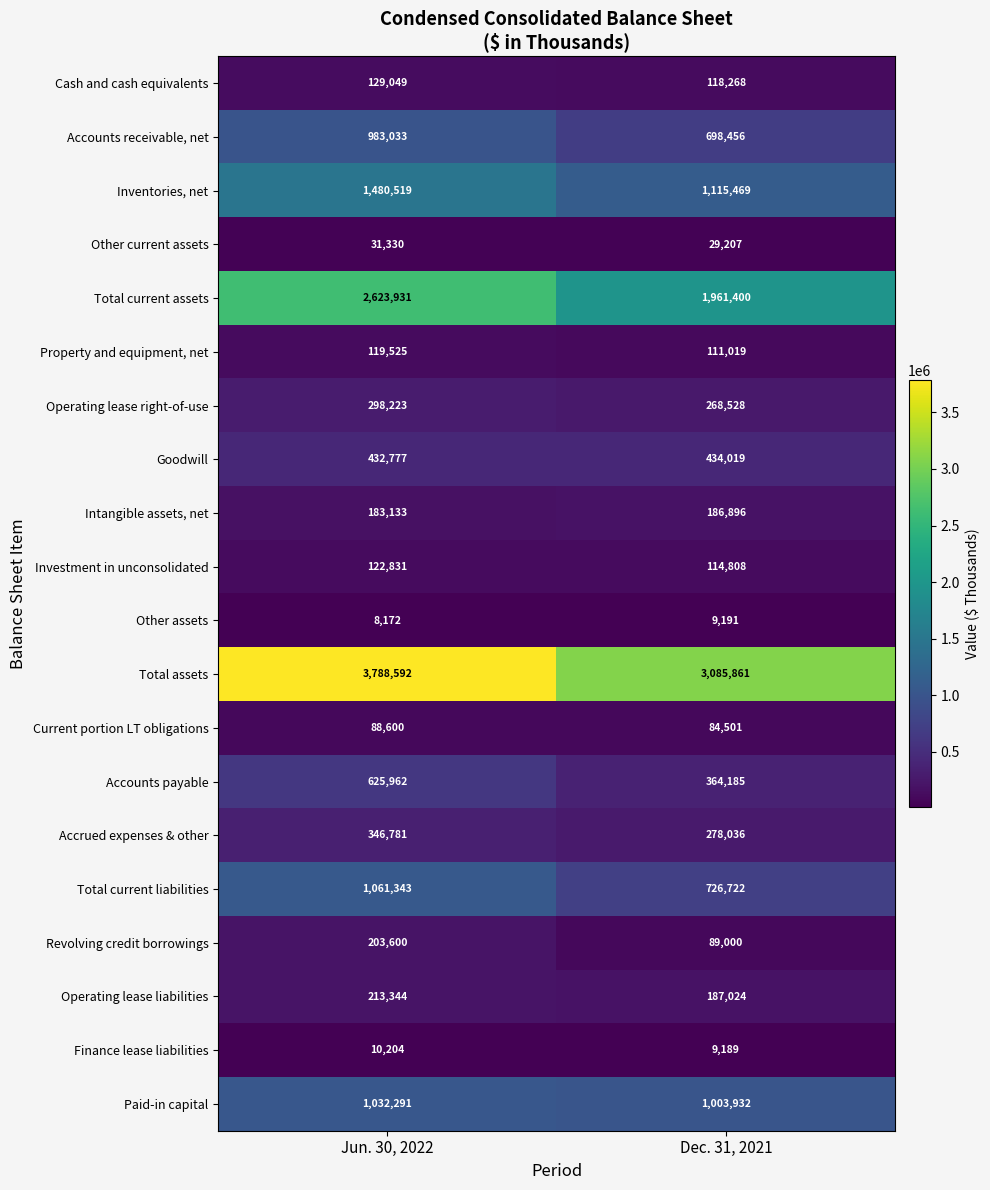

At which category is the sum across all series the highest?

Jun. 30, 2022